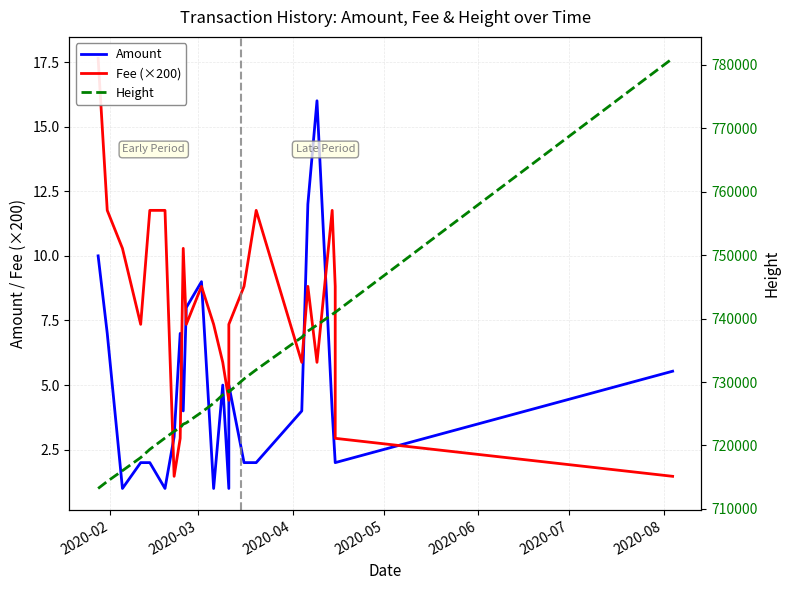

How many data points does each series have?

24